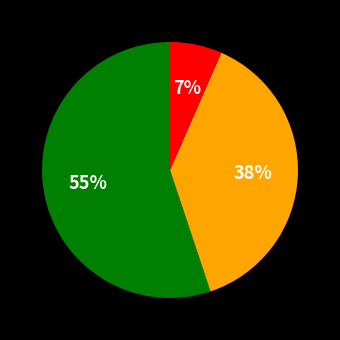

Does any single category account for the majority?

Yes